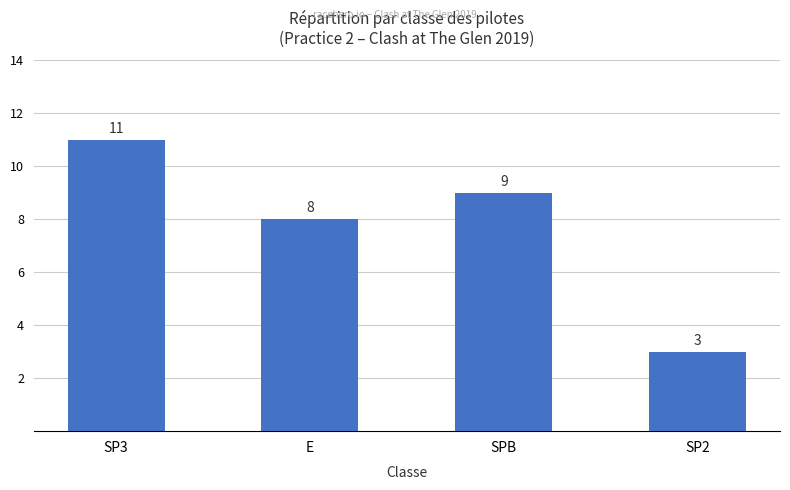

Rank the categories by value from highest to lowest.

SP3, SPB, E, SP2